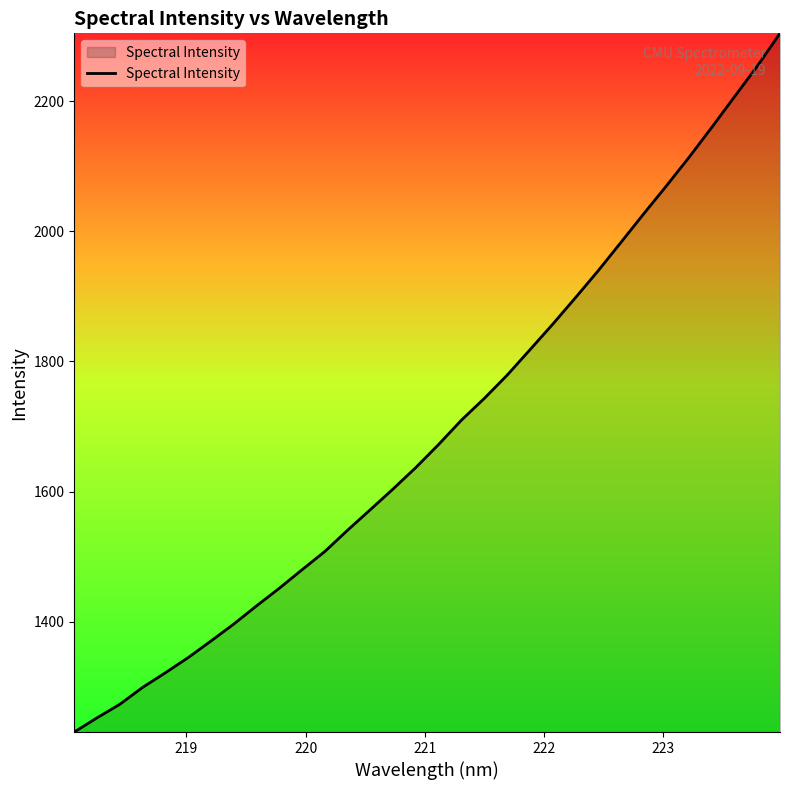

What is the greatest value displayed?

2304.5